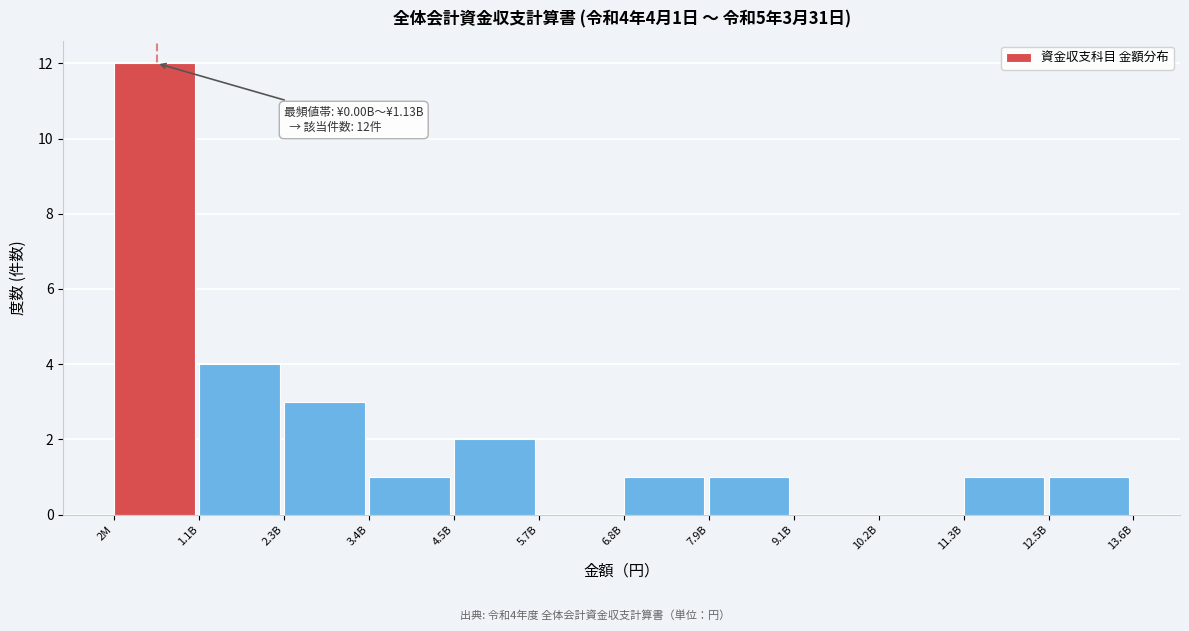

Reading right to left, what are all the values shown in this chart?

12.5B=1	11.3B=1	10.2B=0	9.1B=0	7.9B=1	6.8B=1	5.7B=0	4.5B=2	3.4B=1	2.3B=3	1.1B=4	2M=12